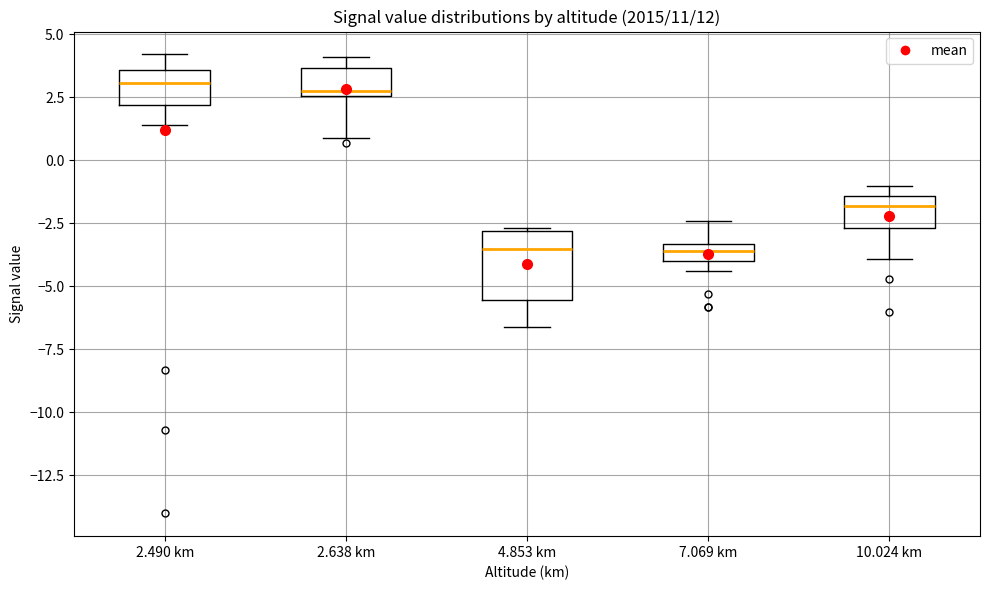

Comparing the boxes themselves (not the whiskers), which one is the tallest?

4.853 km